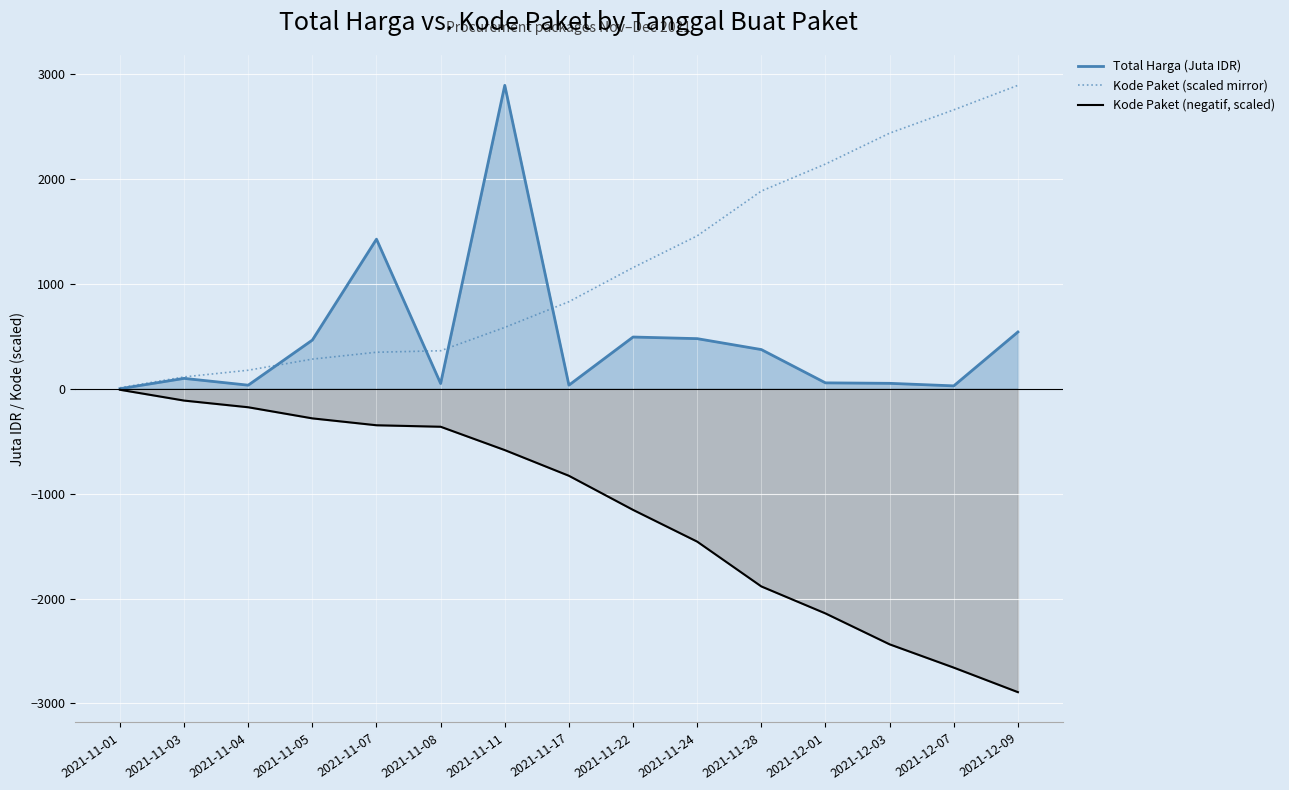

Where does the Total Harga (Juta IDR) series first go above 98?

2021-11-03